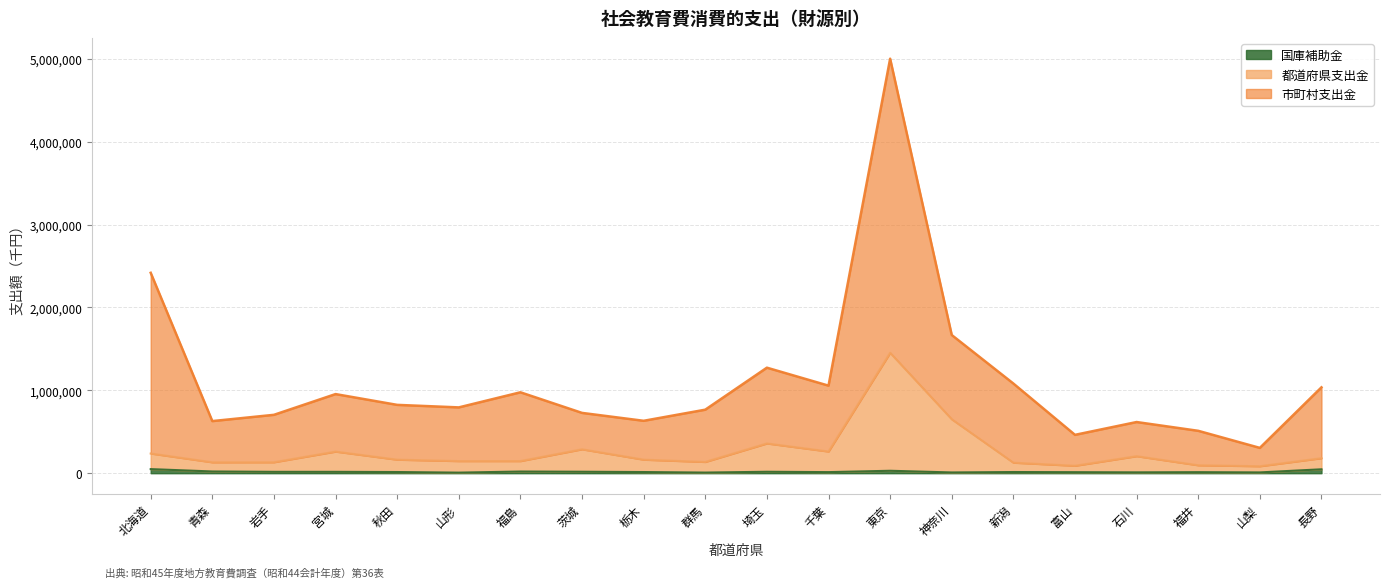

What is the difference between the second highest and minimum values in the 国庫補助金 series?

40115